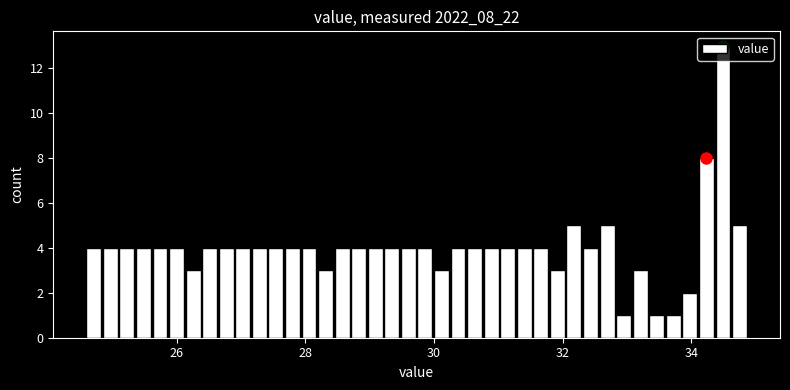

Around what value on the x-axis is the tallest bar? Give the approximate position of its centre, as read against the axis.

34.4